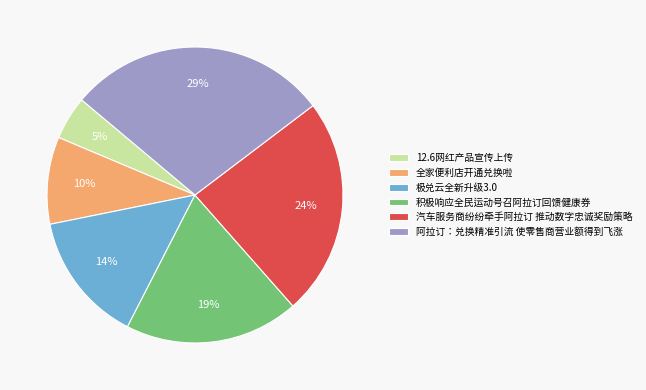

Between 极兑云全新升级3.0 and 积极响应全民运动号召阿拉订回馈健康券, which is larger?

积极响应全民运动号召阿拉订回馈健康券